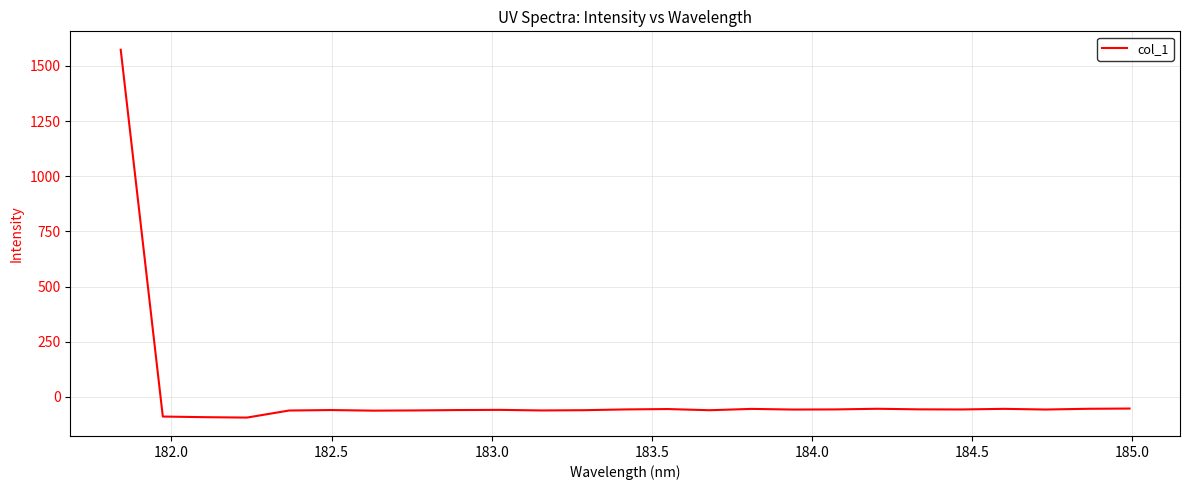

What is the difference between the maximum and minimum values?

1667.0